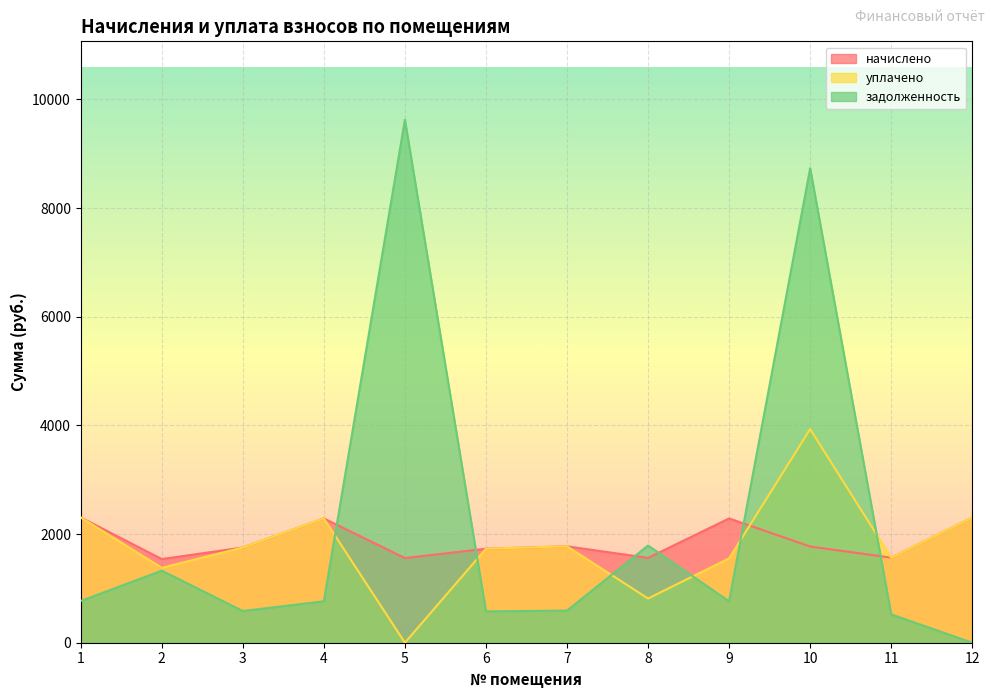

At which label does задолженность reach its peak?

5